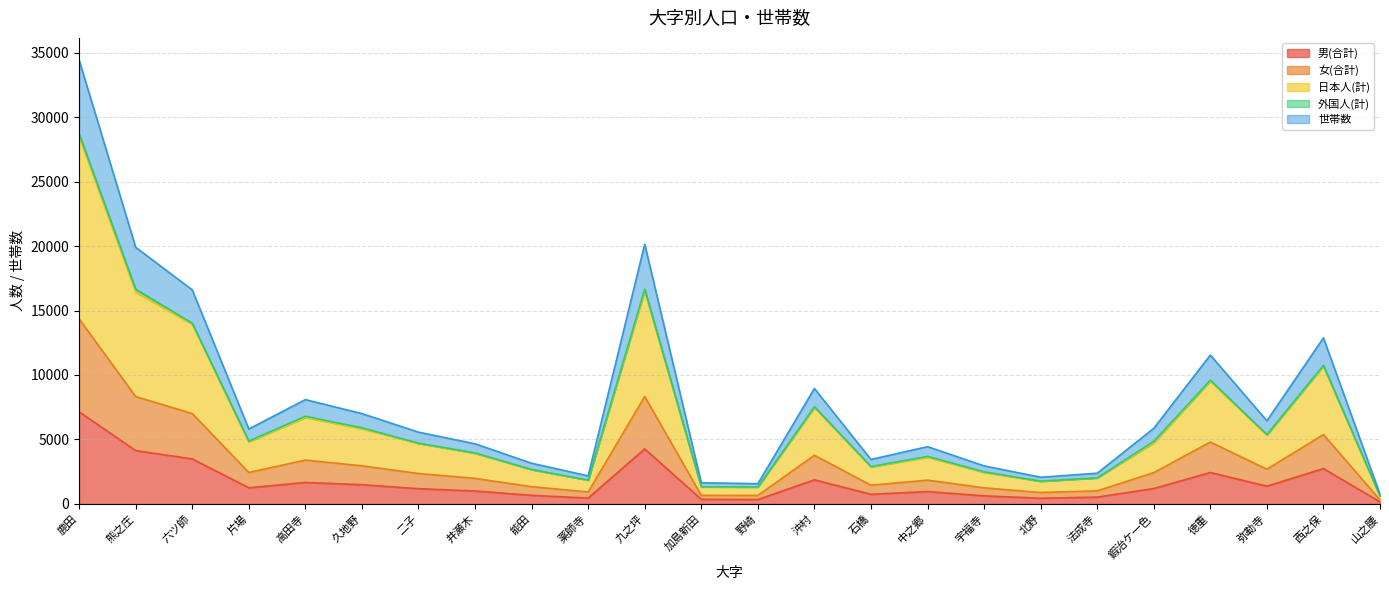

At which category is the sum across all series the highest?

鹿田